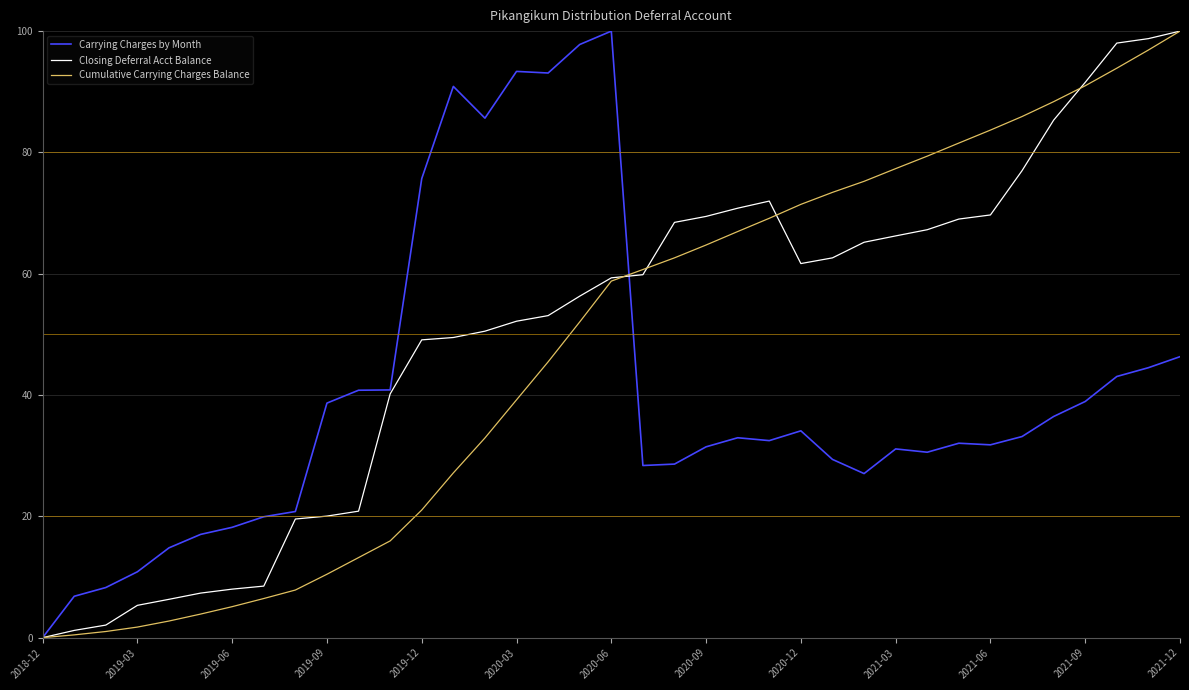

What is the highest value of the Cumulative Carrying Charges Balance series?

100.0